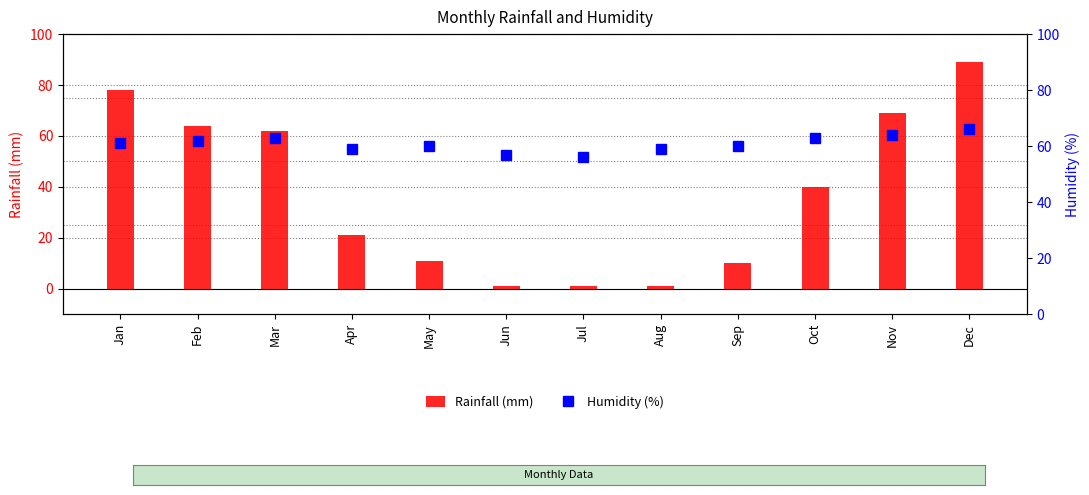

What is the difference between the highest and lowest values at Aug?

58